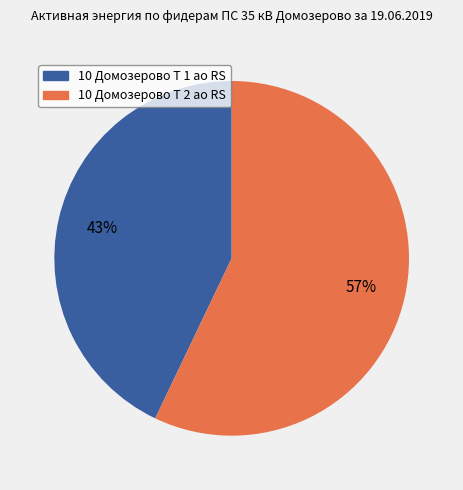

Which category has the biggest portion of the pie?

10 Домозерово Т 2 ао RS